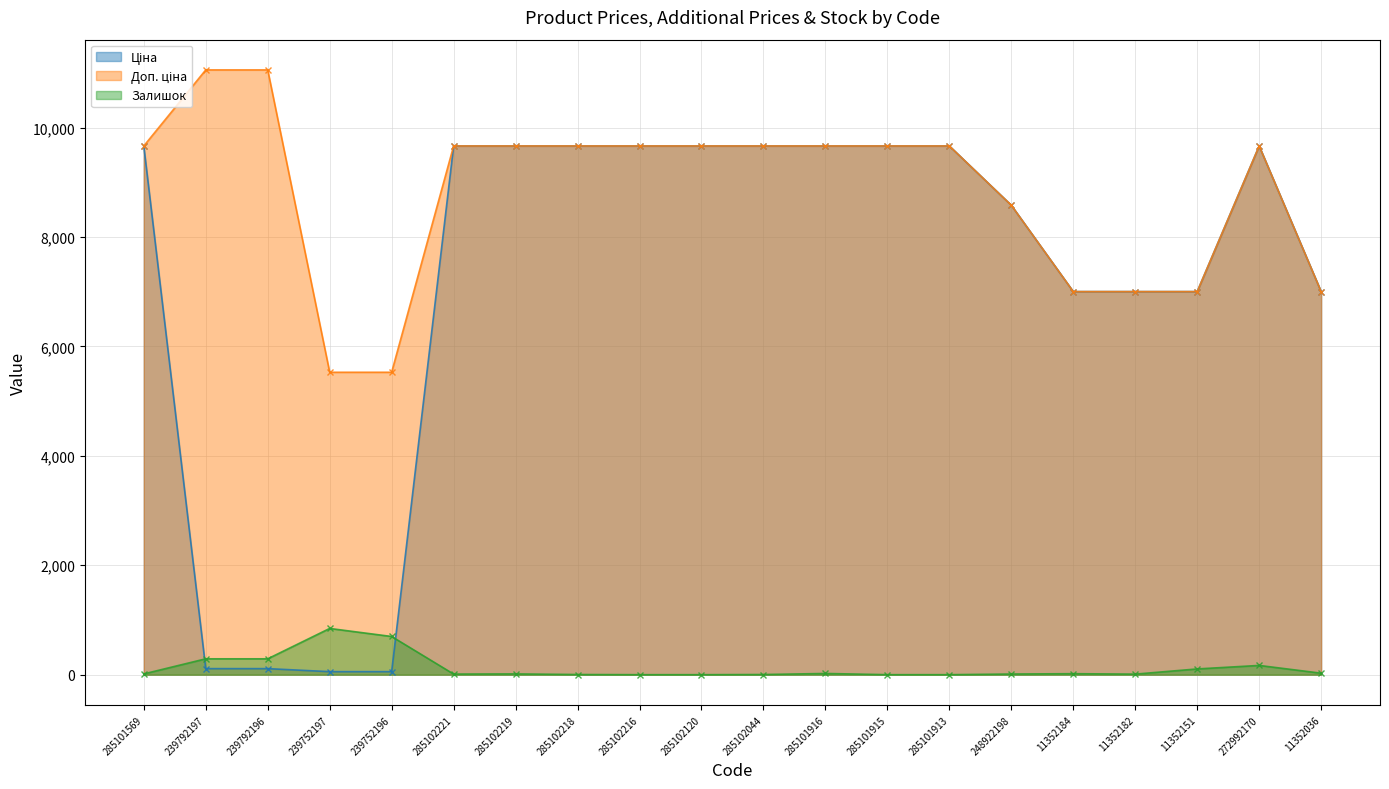

In Ціна, how many points are higher than both neighbors (excluding endpoints)?

1